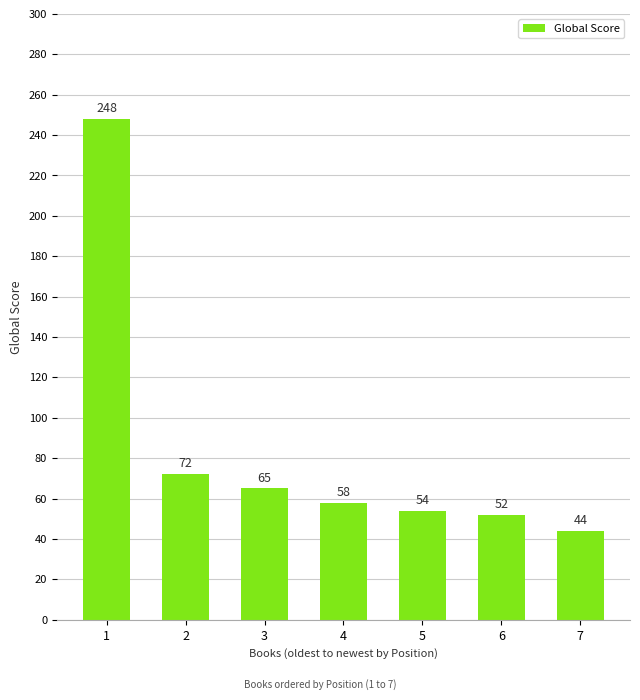

What is the change in value from 1 to 2?

-176